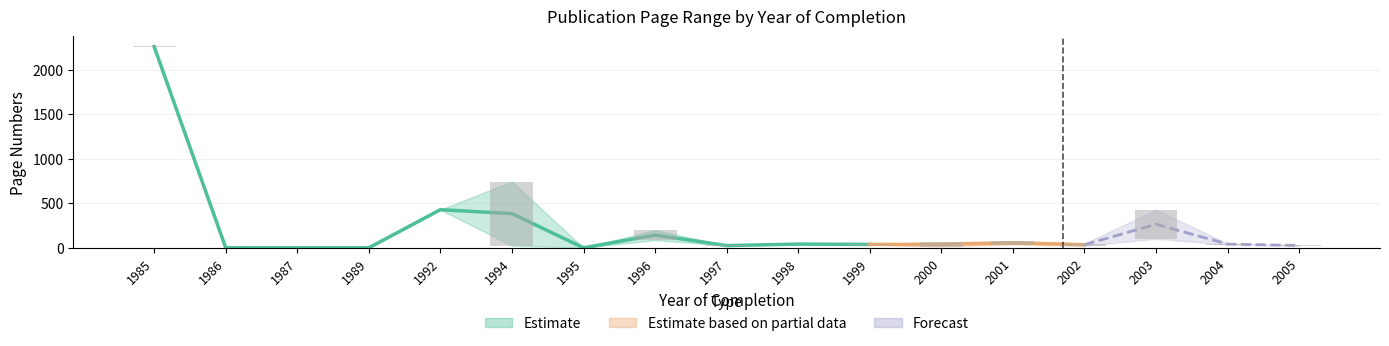

How many values in the Erste Seite series are below 24?

6